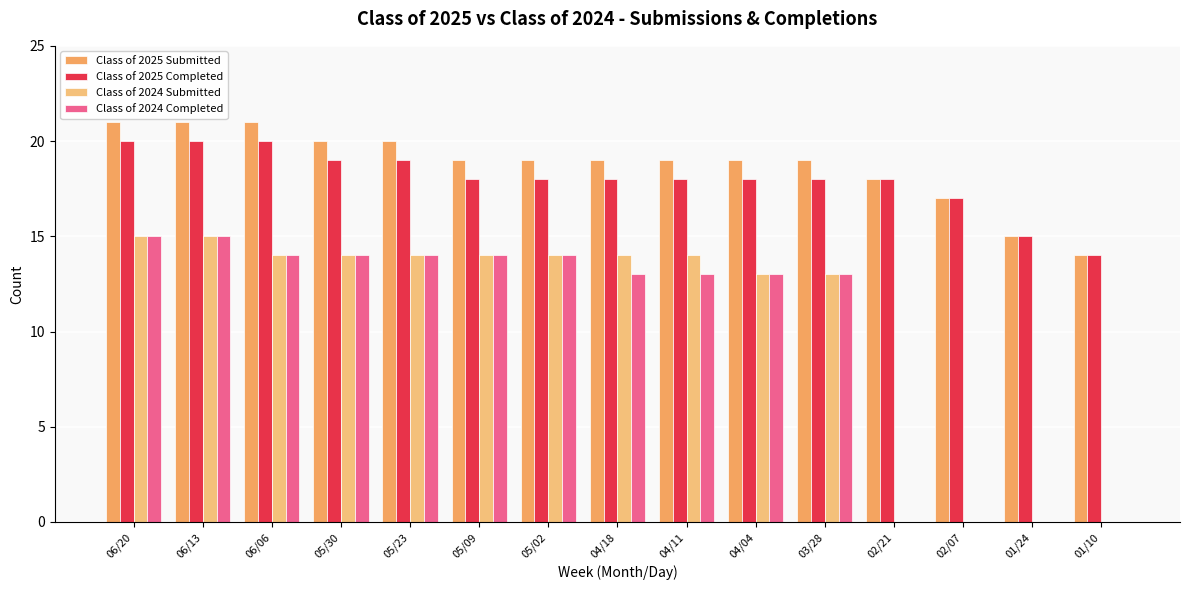

Which series changed the most between 05/23 and 05/09?

Class of 2025 Submitted